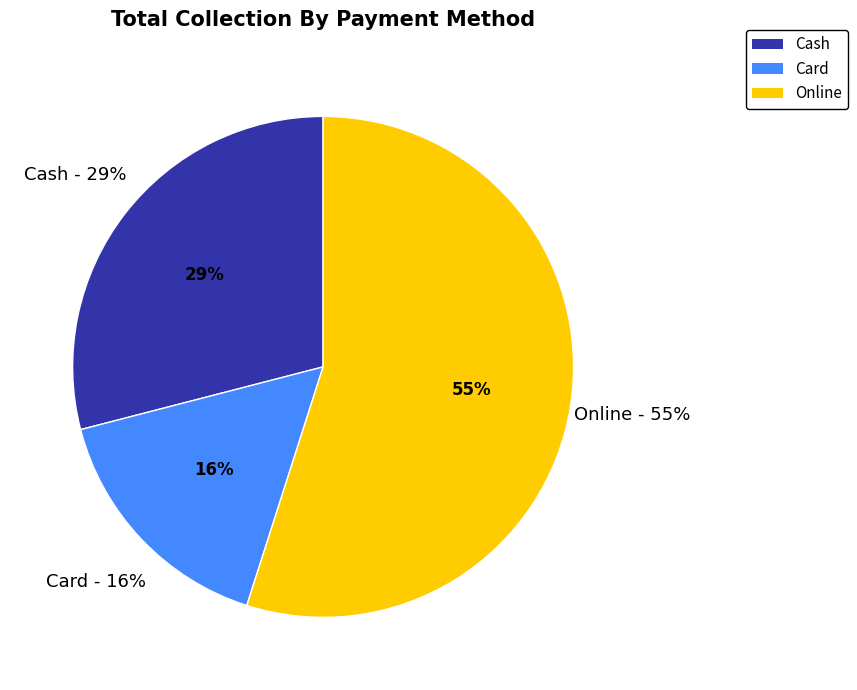

How many slices are in this pie chart?

3